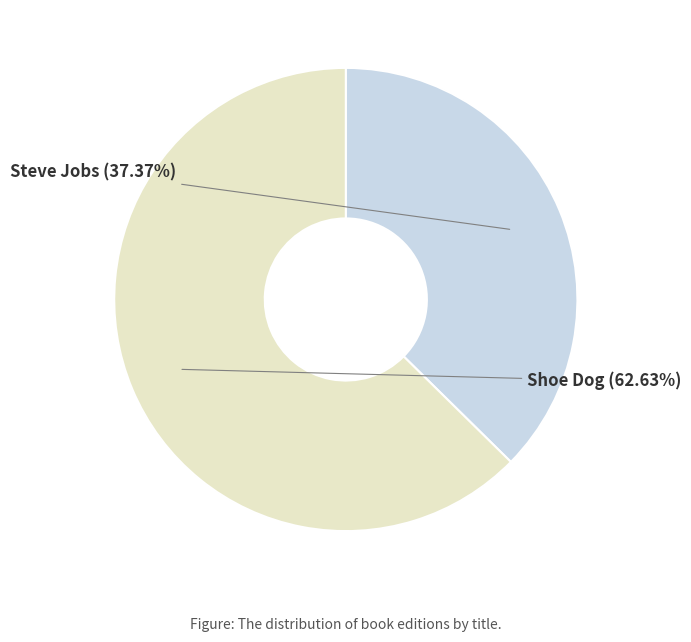

Count the number of slices in the pie.

2